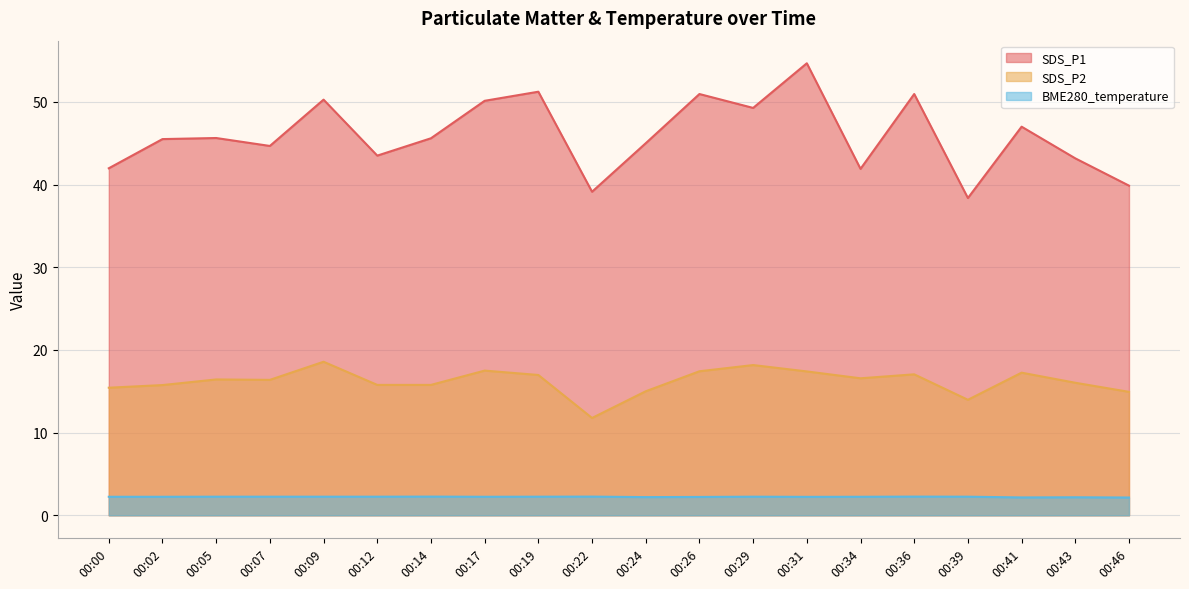

List the series in order of their peak value, highest first.

SDS_P1, SDS_P2, BME280_temperature